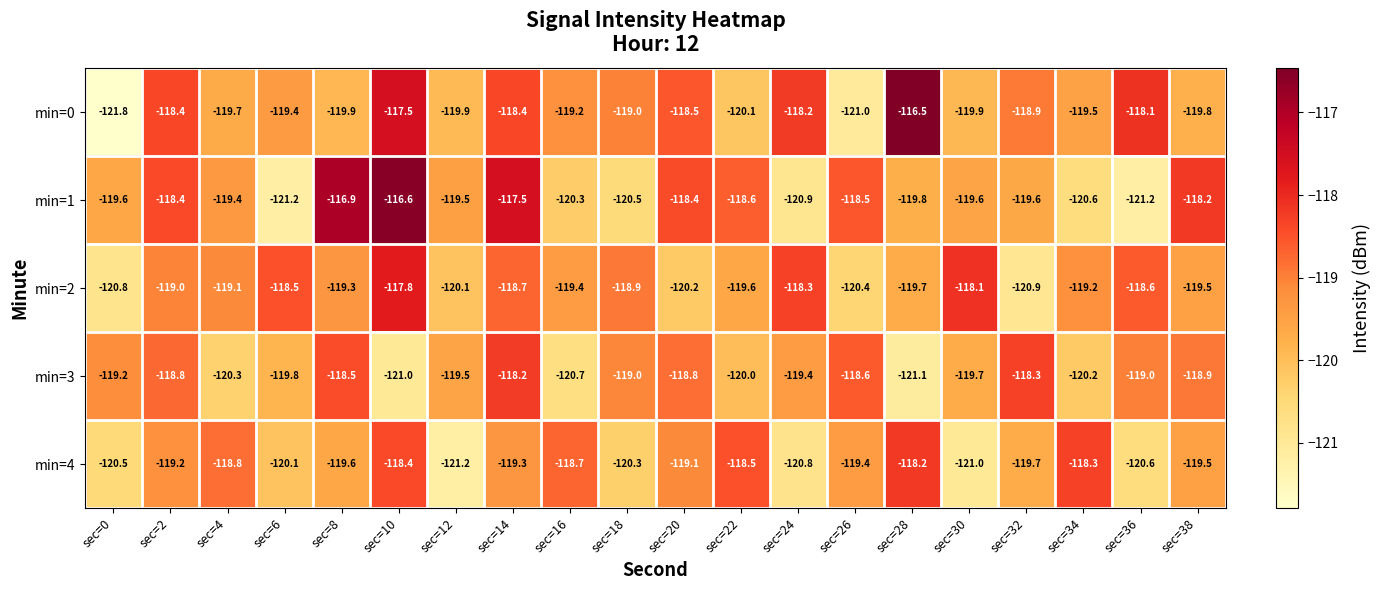

At how many categories does at least one series exceed -119?

18